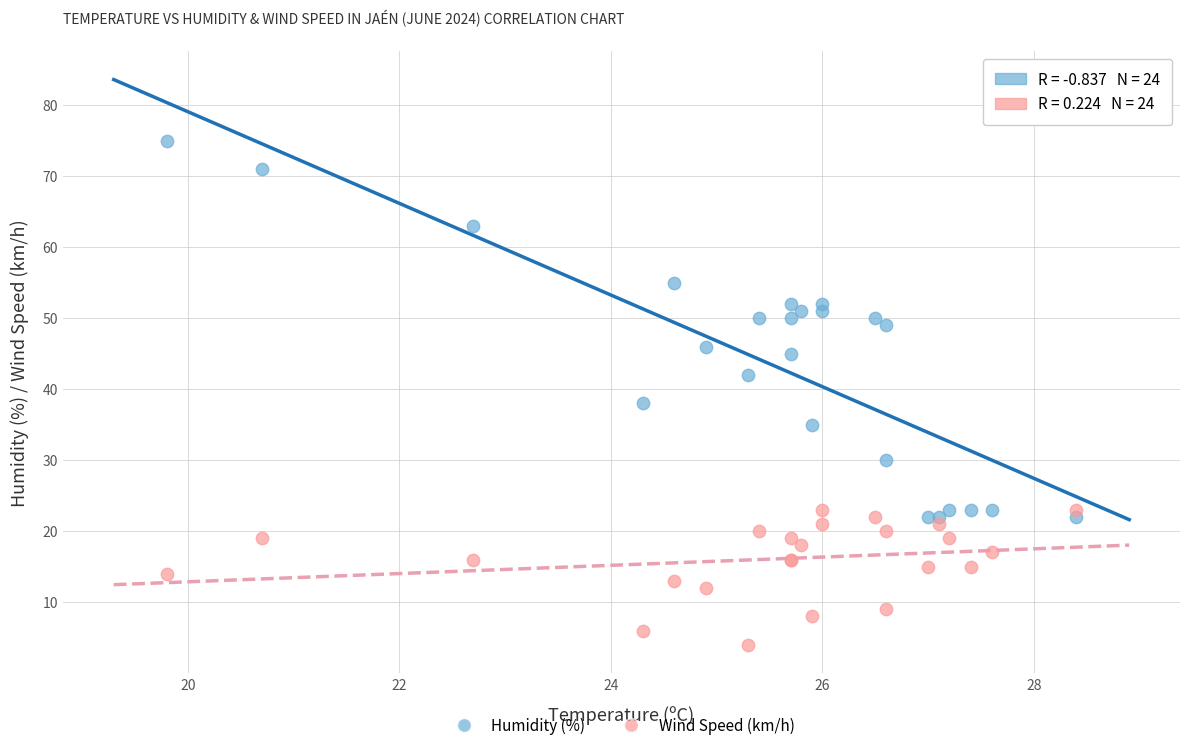

In the Humidity (%) series, what Y value is closest to 48?

49